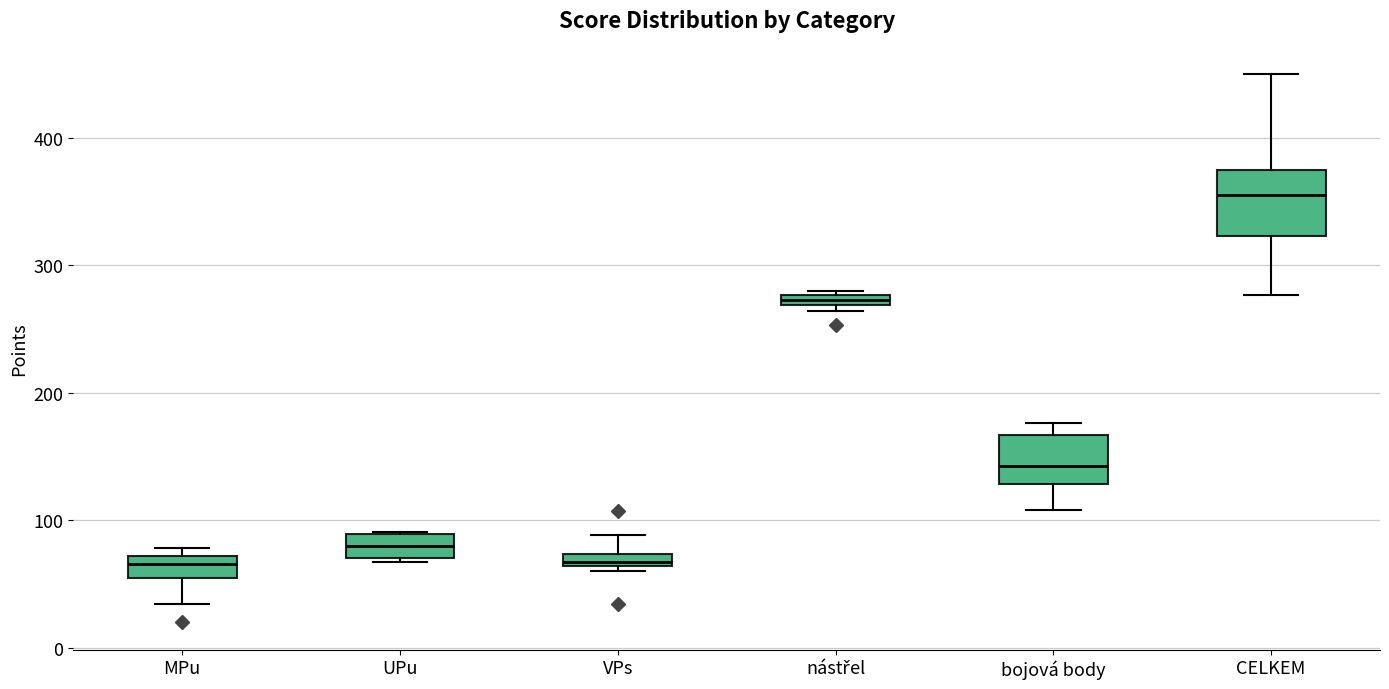

Which box is the tallest, from its lower edge to its upper edge?

CELKEM